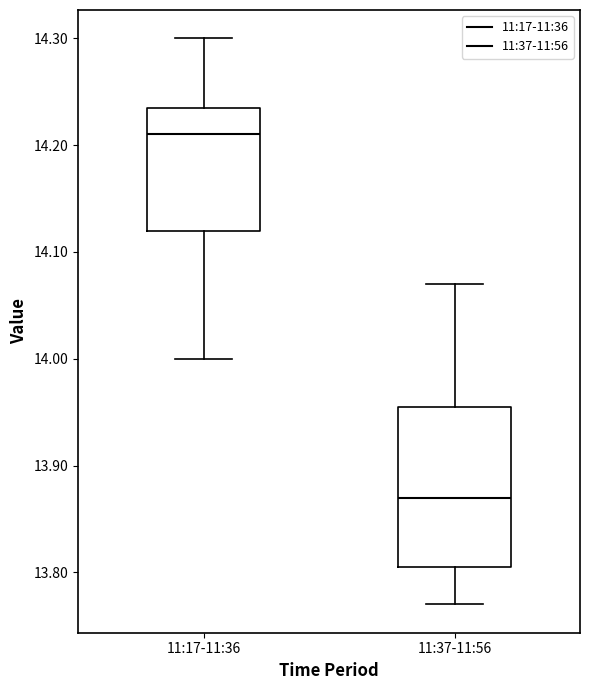

Where is the lower edge of the box for 11:17-11:36 on the y-axis? The values are not printed on the chart, so give them approximately, as read against the axis.

14.12